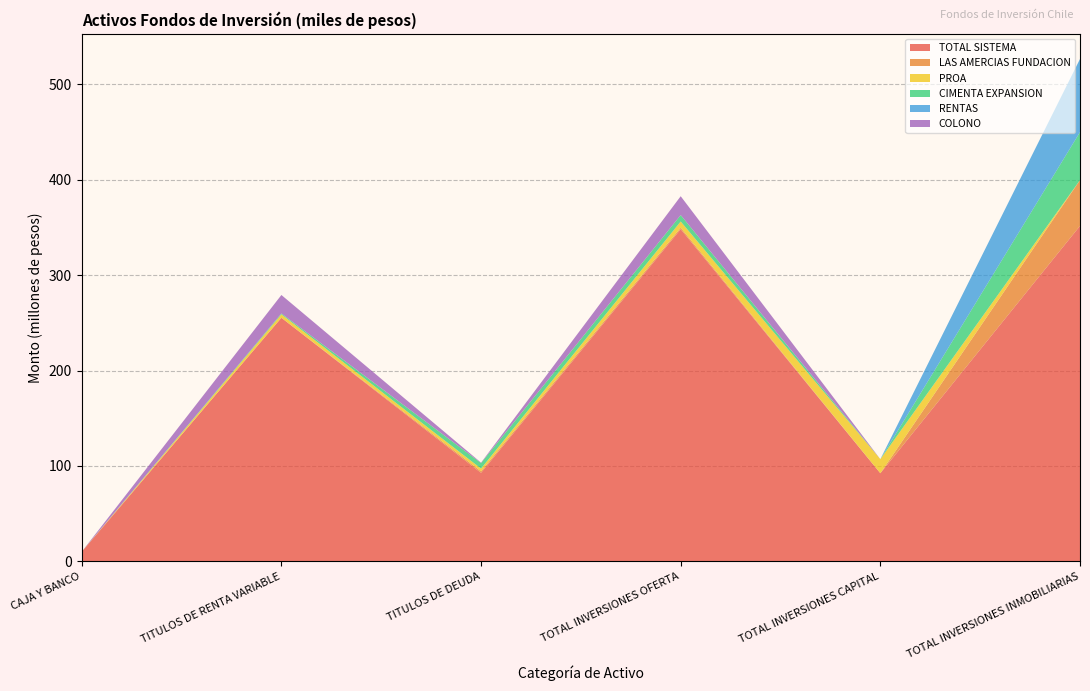

Reading left to right, transcribe all the data shown in this chart.

TOTAL SISTEMA: 10106863	255285836	92817448	348103284	92387585	351588328
LAS AMERCIAS FUNDACION: 57499	0	1573430	1573430	0	47963479
PROA: 9362	3610217	2896784	6507001	14737851	0
CIMENTA EXPANSION: 0	900473	5816971	6717444	0	50273716
RENTAS: 5797	0	0	0	0	76676242
COLONO: 8001	19381482	400279	19781761	0	0